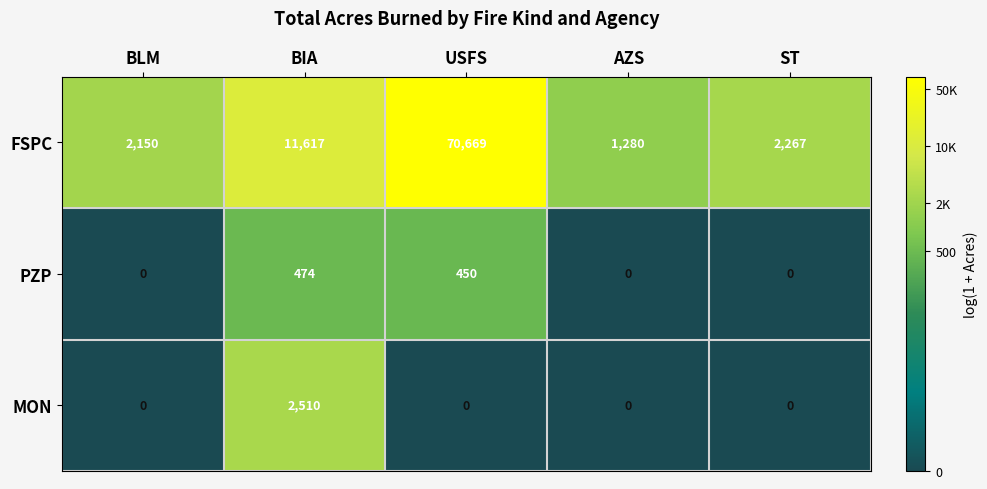

Which series has the widest spread of values?

FSPC